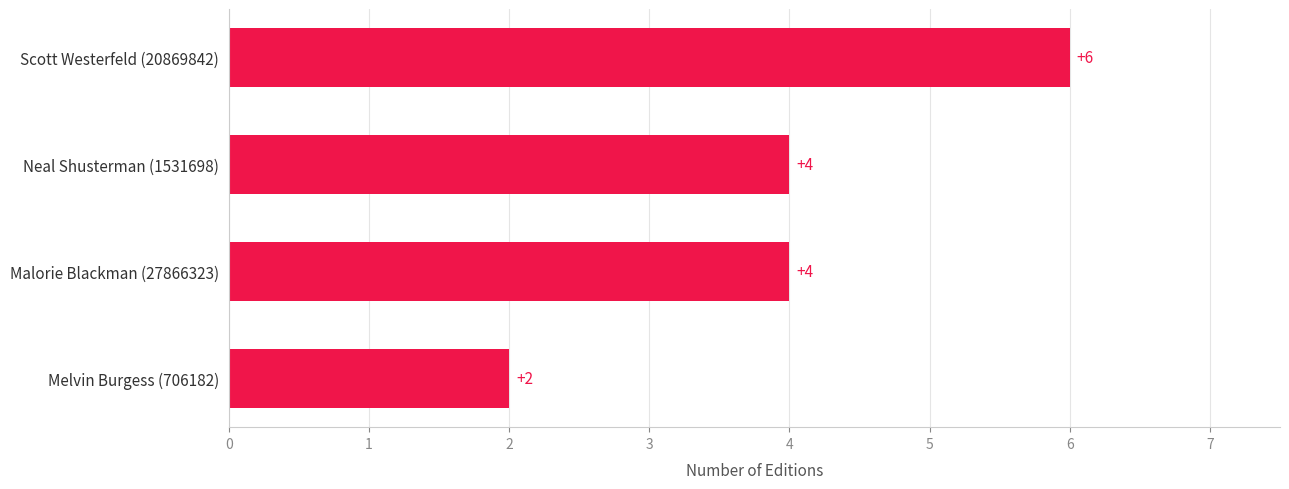

What is the greatest value displayed?

6